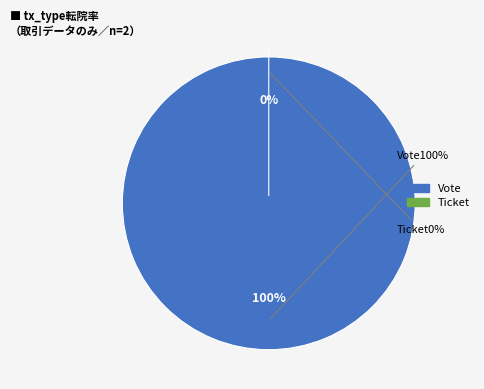

What is the largest slice in the pie chart?

Vote